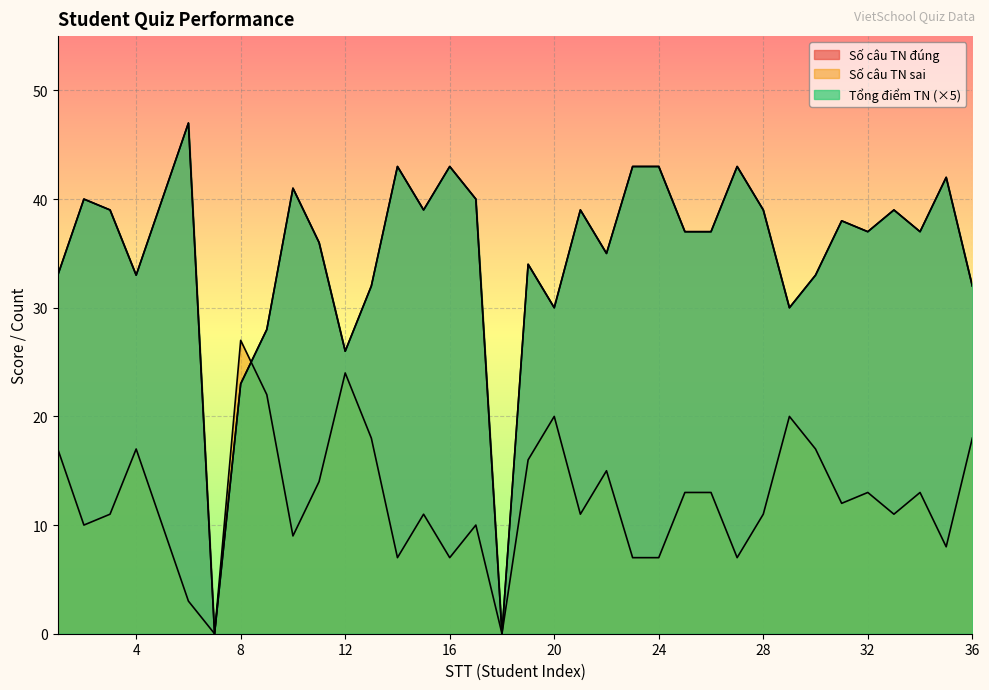

What are all the series names shown in the legend?

Số câu TN đúng, Số câu TN sai, Tổng điểm TN